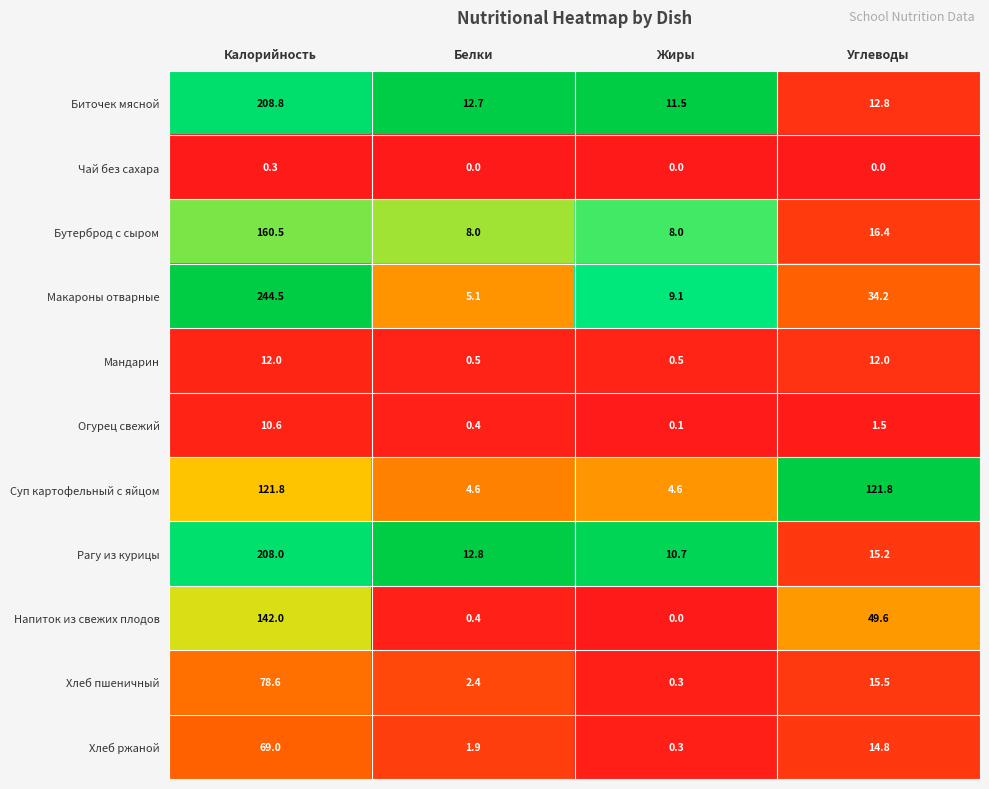

At which category is the sum across all series the highest?

Калорийность